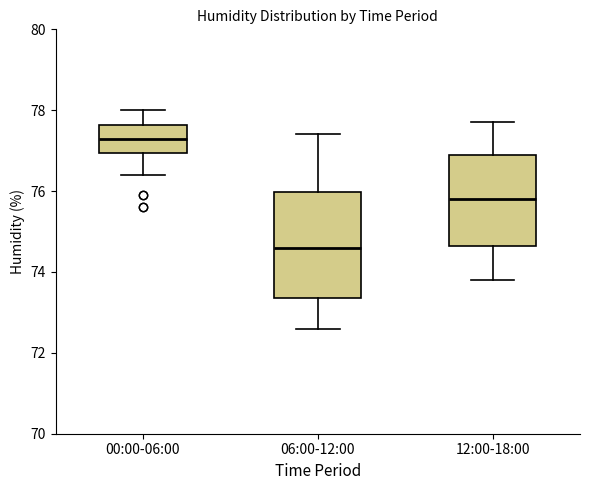

Where does the lower whisker of the box for 06:00-12:00 end on the y-axis? The values are not printed on the chart, so give them approximately, as read against the axis.

72.6